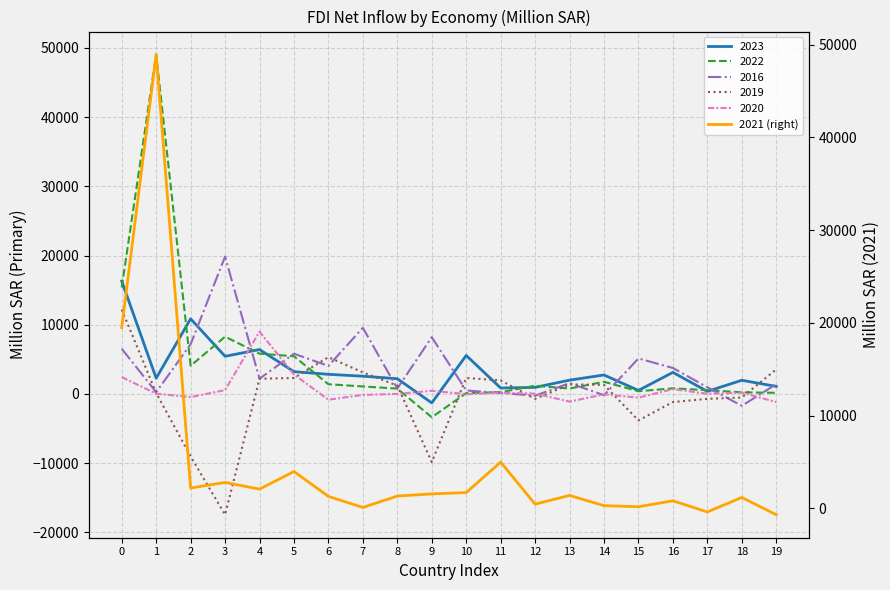

How many negative values are there?

2